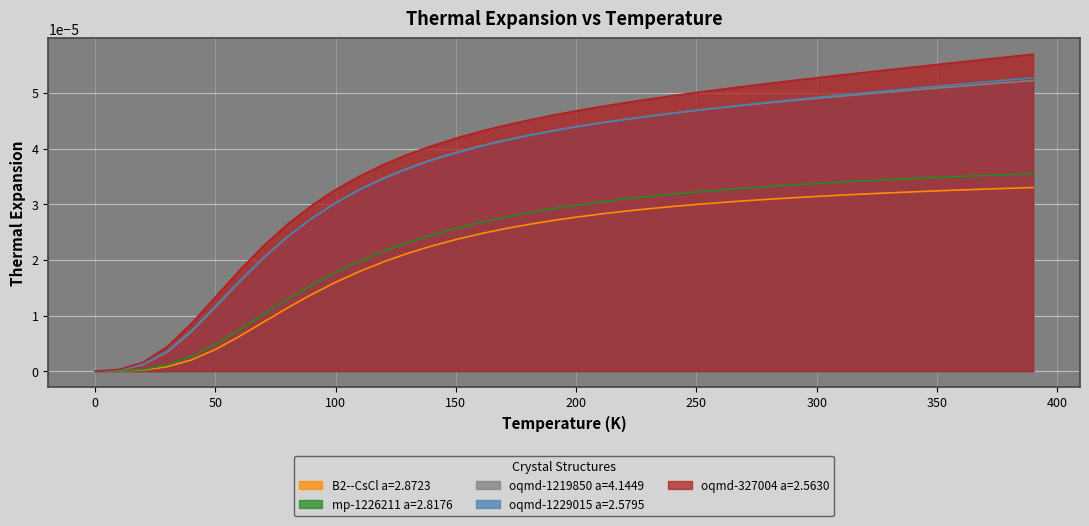

Which series has the widest spread of values?

oqmd-327004 a=2.5630